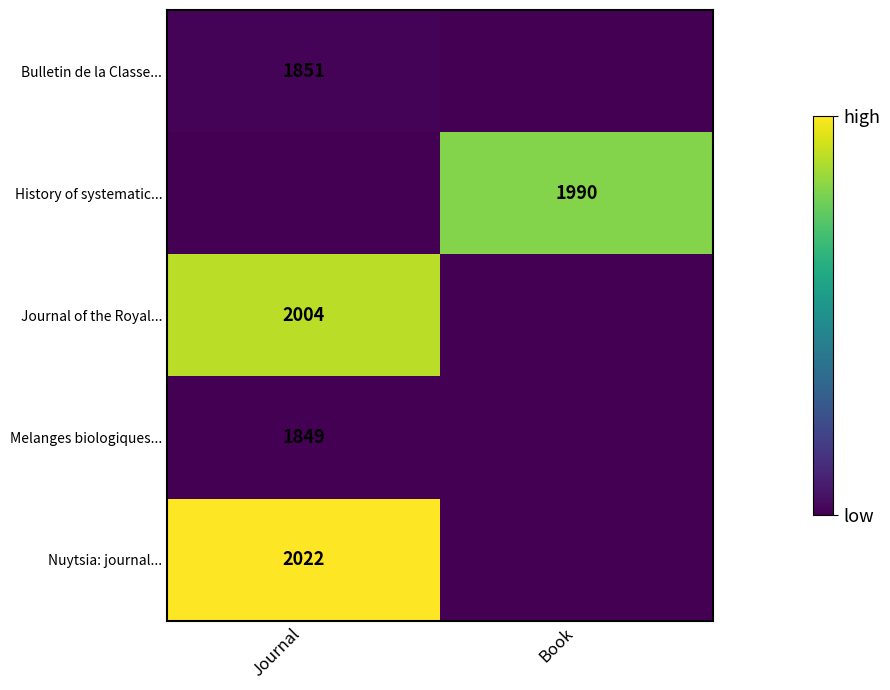

The value of Nuytsia: journal... at Journal is 2022. True or false?

True